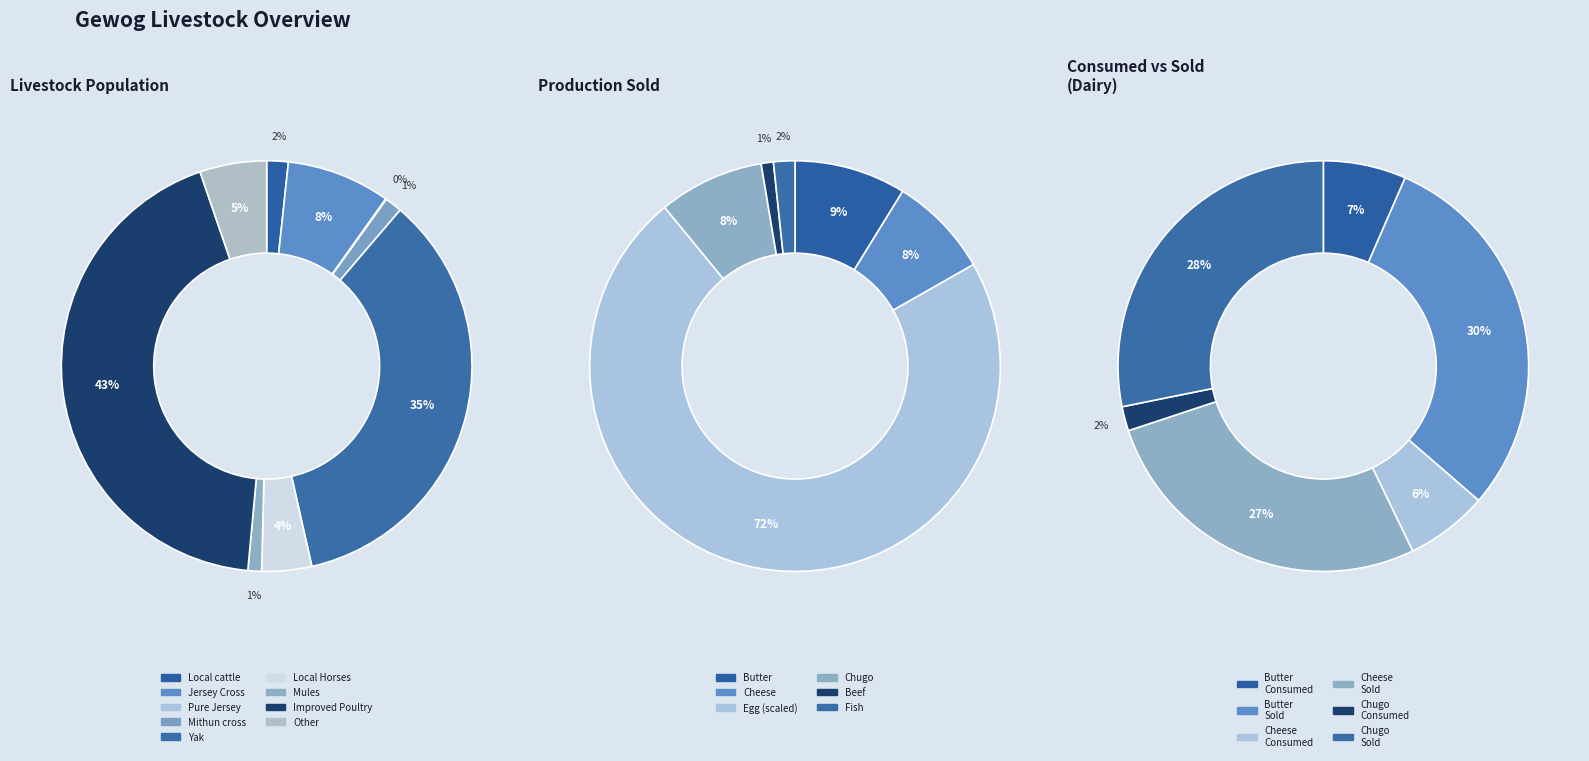

To the nearest percent, what portion does Local cattle represent?

2%